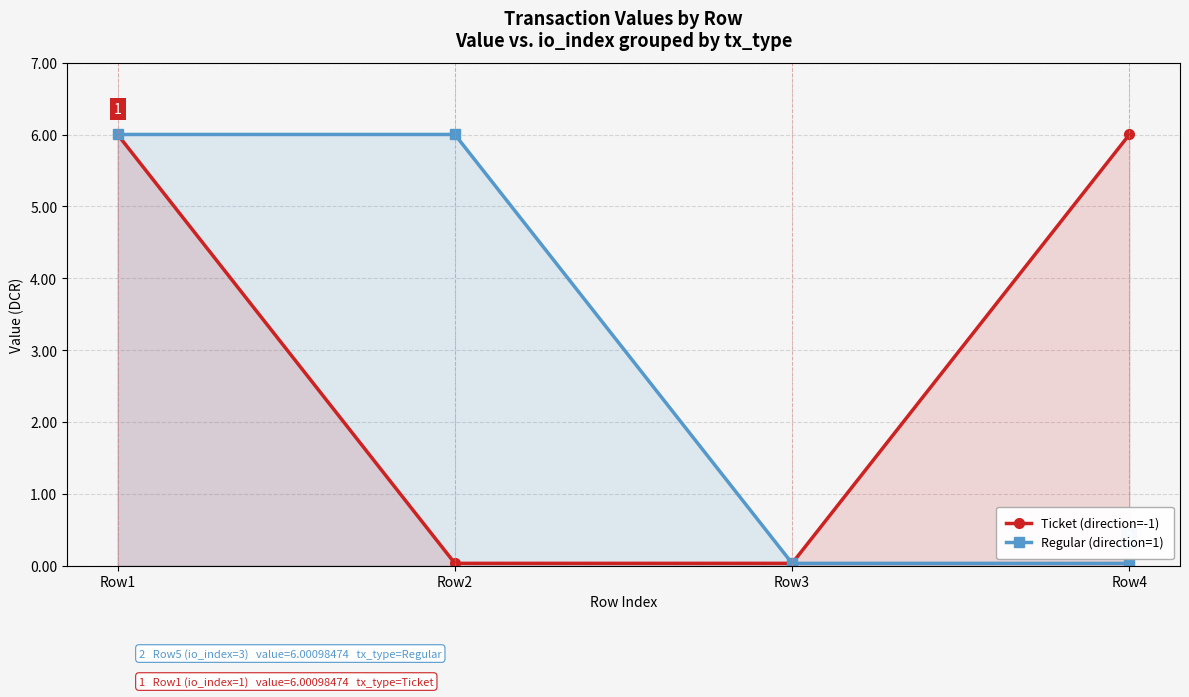

The value of Ticket (direction=-1) at Row3 is 0.0. True or false?

False